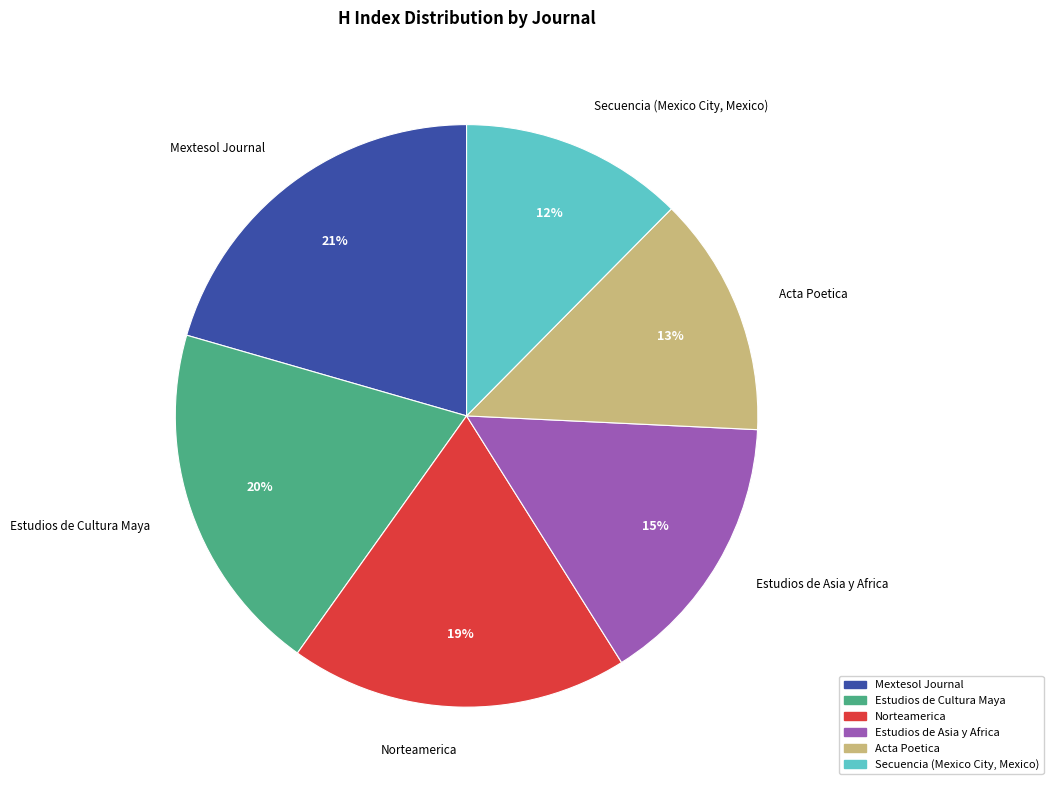

Rank the categories by value from highest to lowest.

Mextesol Journal, Estudios de Cultura Maya, Norteamerica, Estudios de Asia y Africa, Acta Poetica, Secuencia (Mexico City, Mexico)